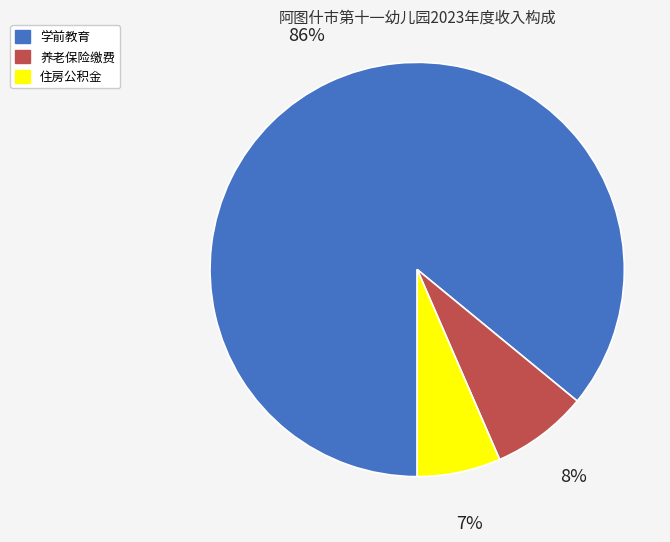

To the nearest percent, what is the average slice percentage?

33%